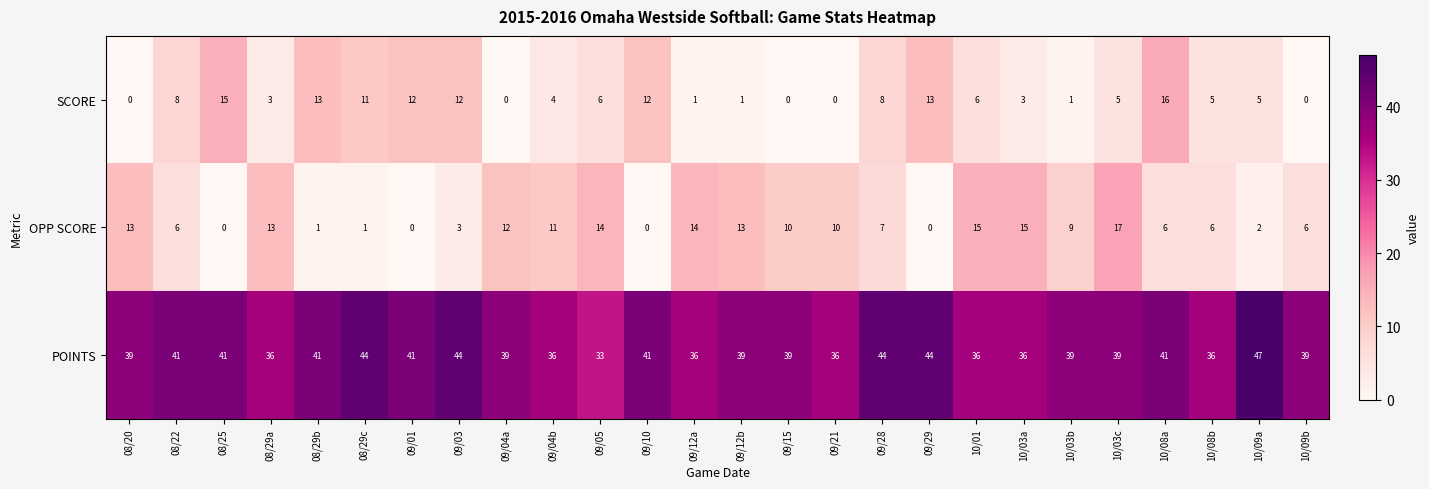

At which category is the sum across all series the highest?

10/08a